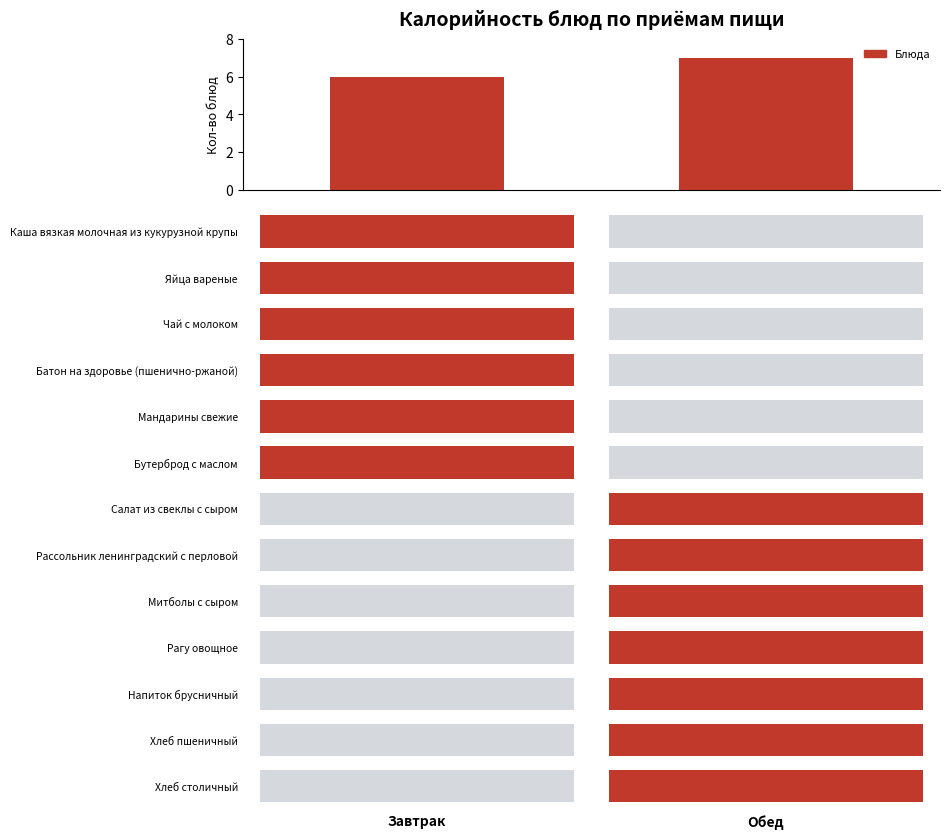

What is the maximum value shown in the chart?

7